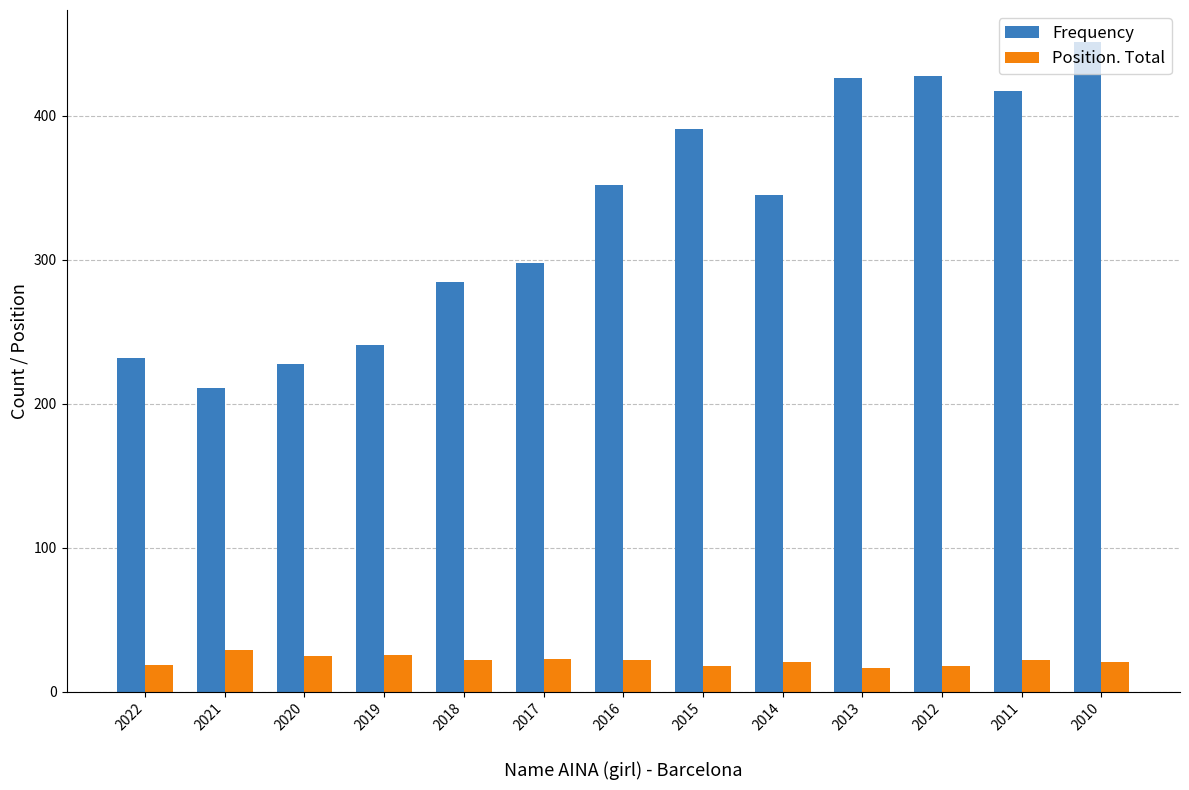

Rank the series by their maximum value, from lowest to highest.

Position. Total, Frequency